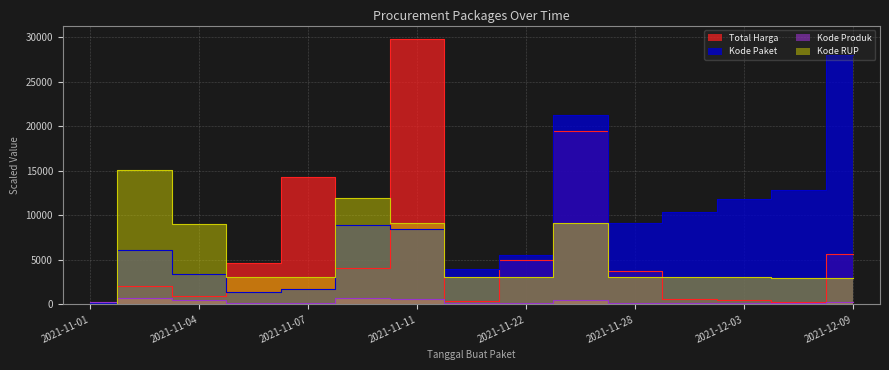

Which series has the largest range (max minus min)?

Total Harga